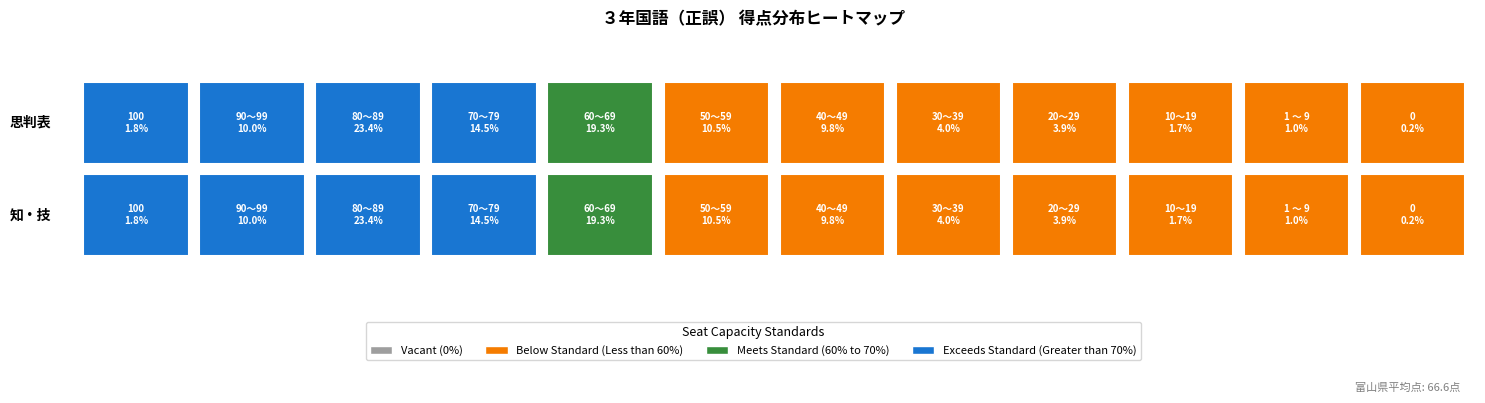

True or false: the data shows 10.5 at 50～59.

True